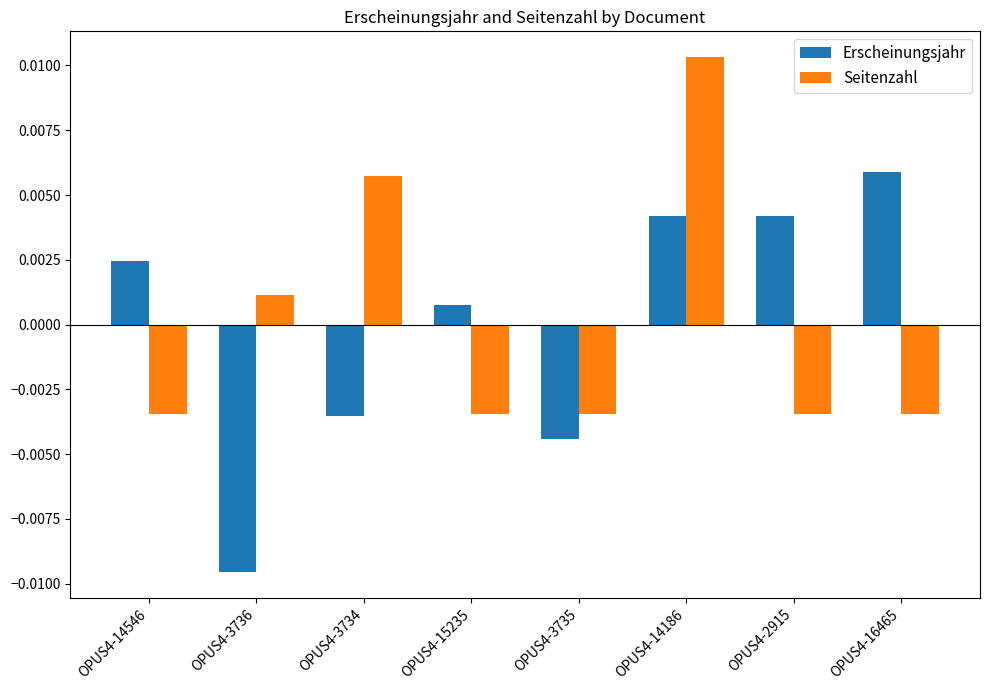

How many bars are there in total?

16